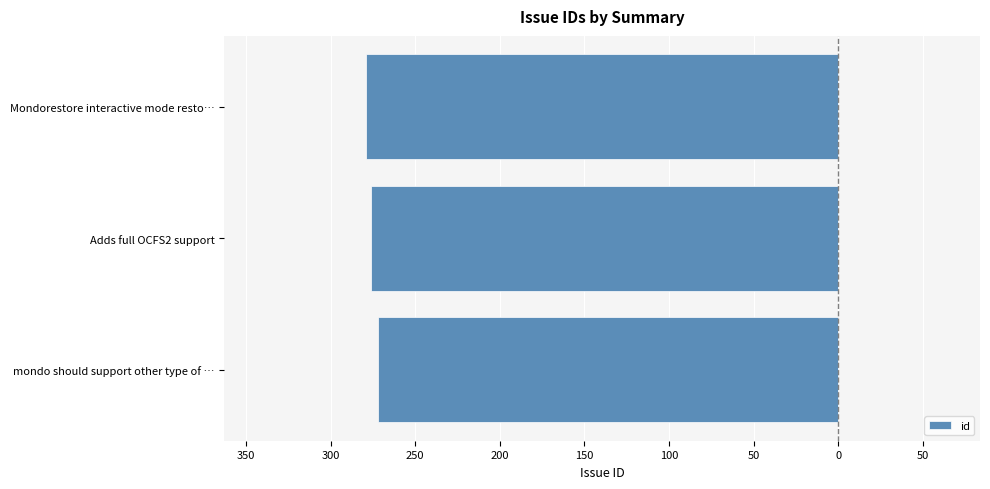

Does the chart contain any negative values?

Yes